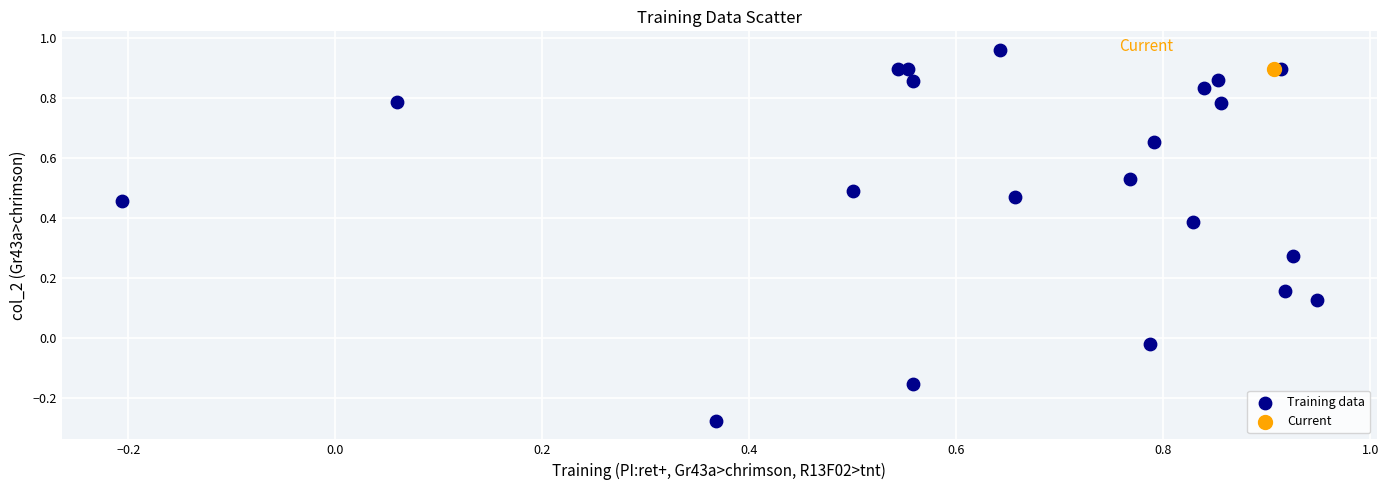

What are all the series names shown in the legend?

Training data, Current